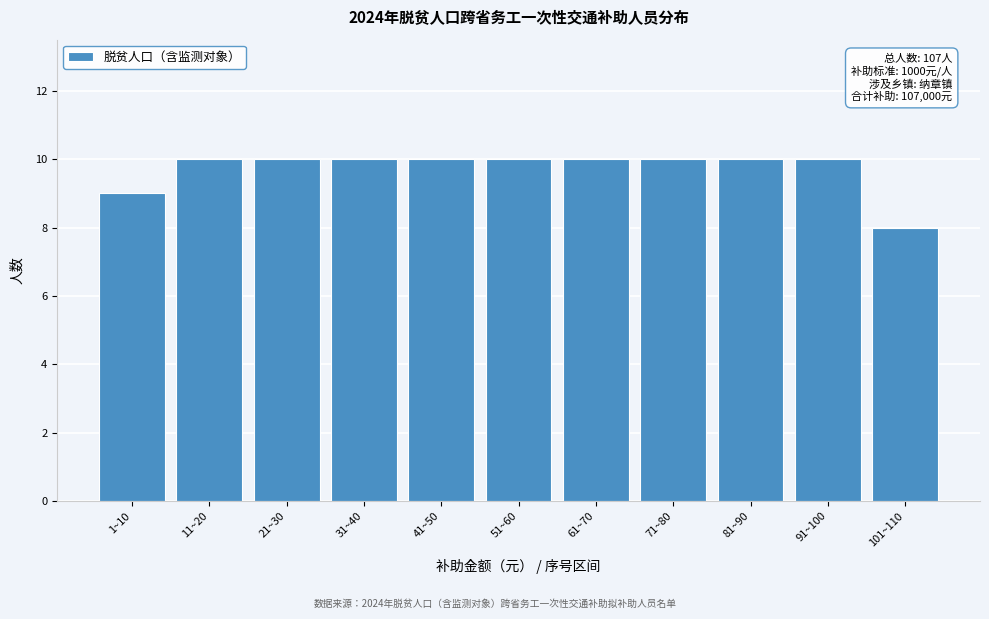

Reading left to right, extract all data points from this chart.

1~10=9	11~20=10	21~30=10	31~40=10	41~50=10	51~60=10	61~70=10	71~80=10	81~90=10	91~100=10	101~110=8